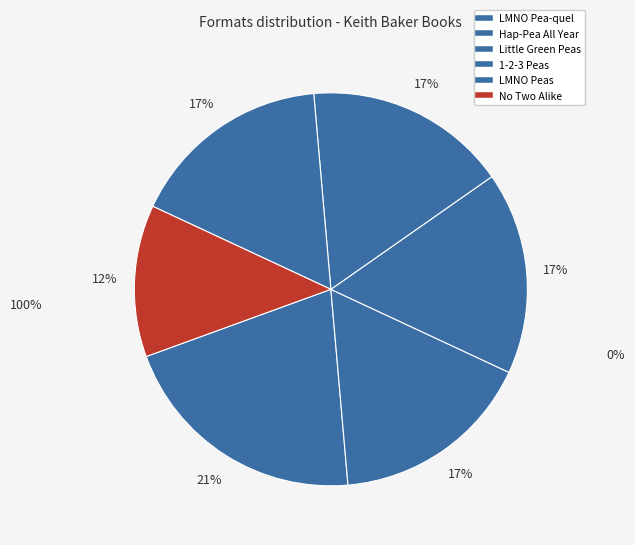

Count the number of slices in the pie.

6